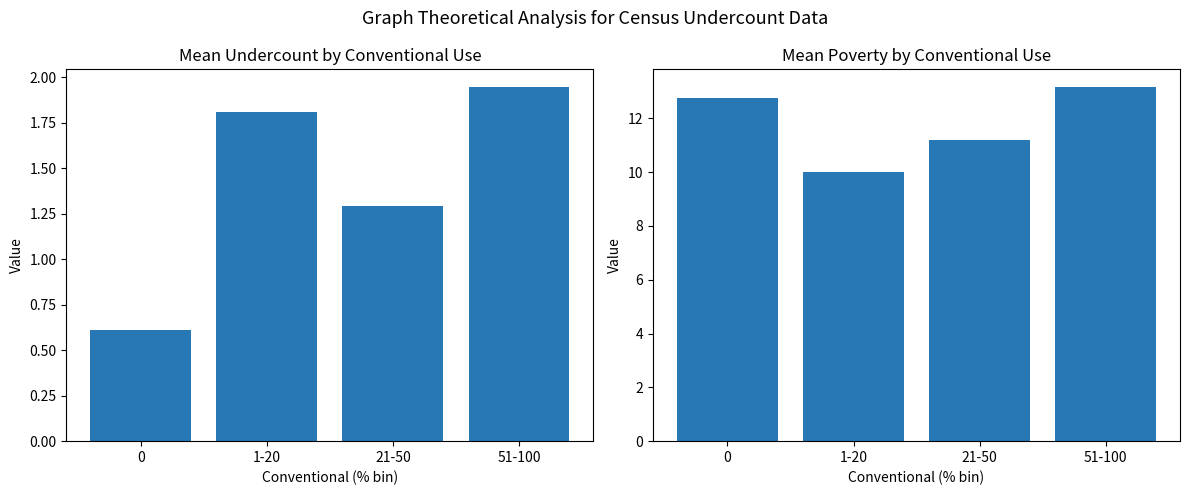

Which category has the highest value across all series?

51-100